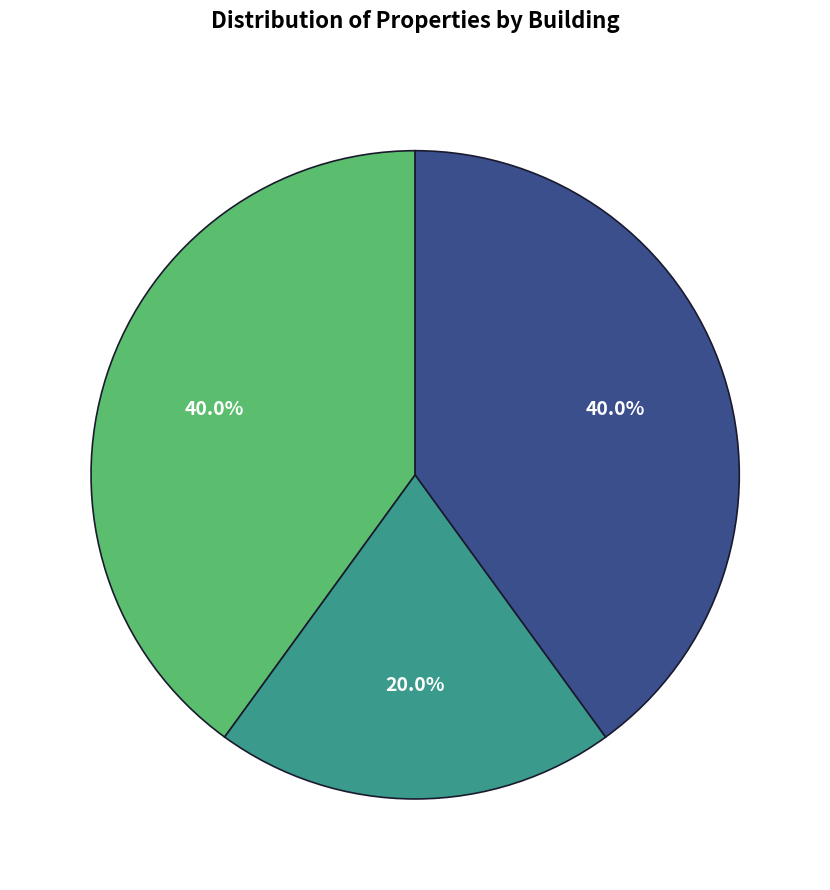

To the nearest percent, what is the difference between the largest and smallest slice percentages?

20%